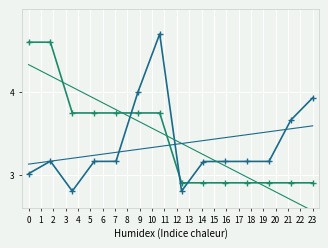

Which series has the largest range (max minus min)?

Produit